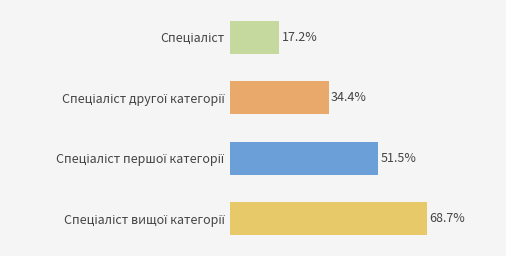

Does the chart contain any negative values?

No